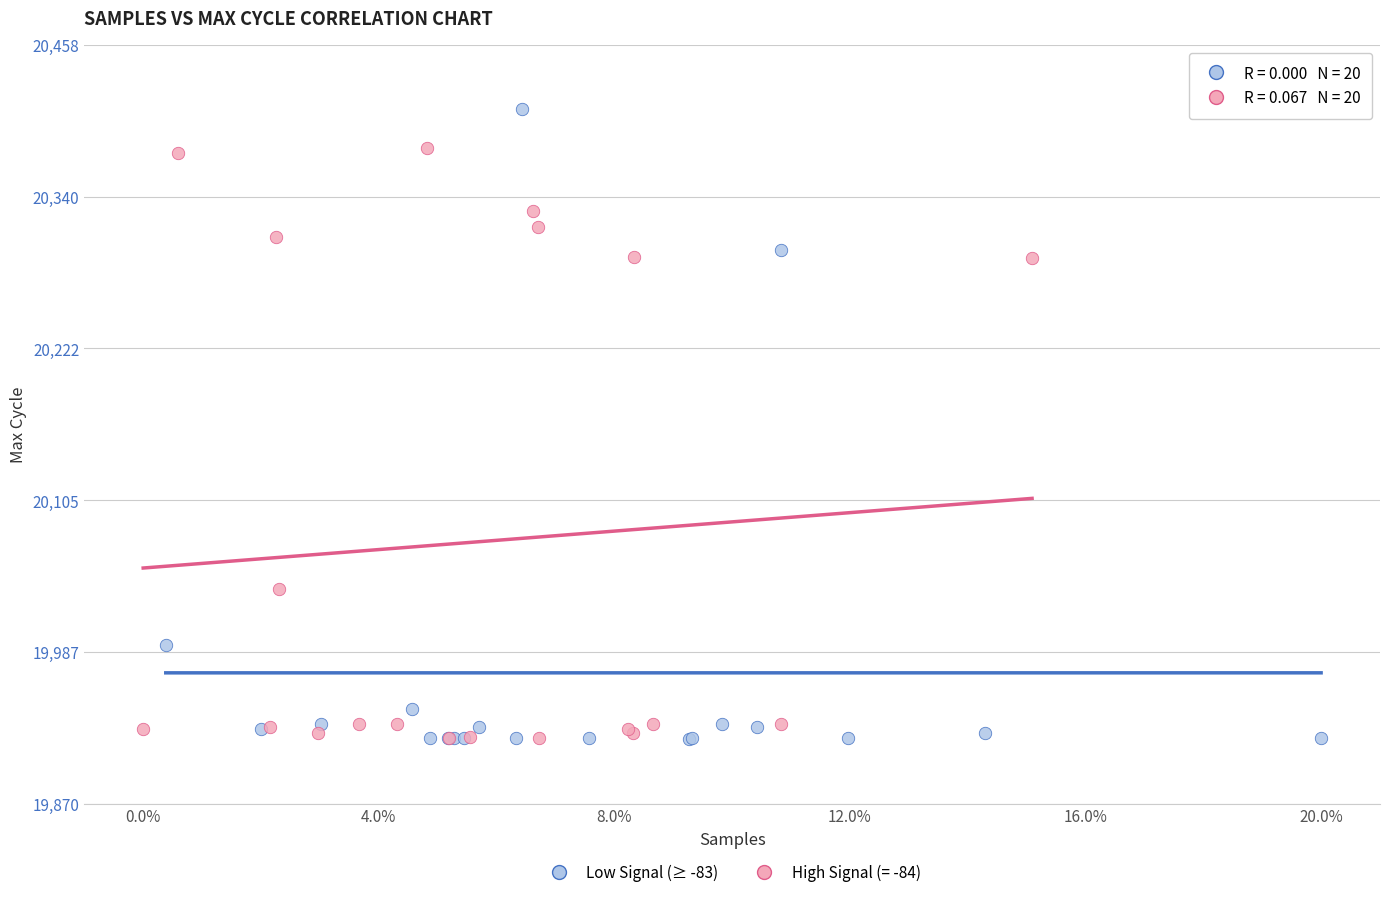

Which series has the largest Y range (max minus min)?

Low Signal (≥ -83)